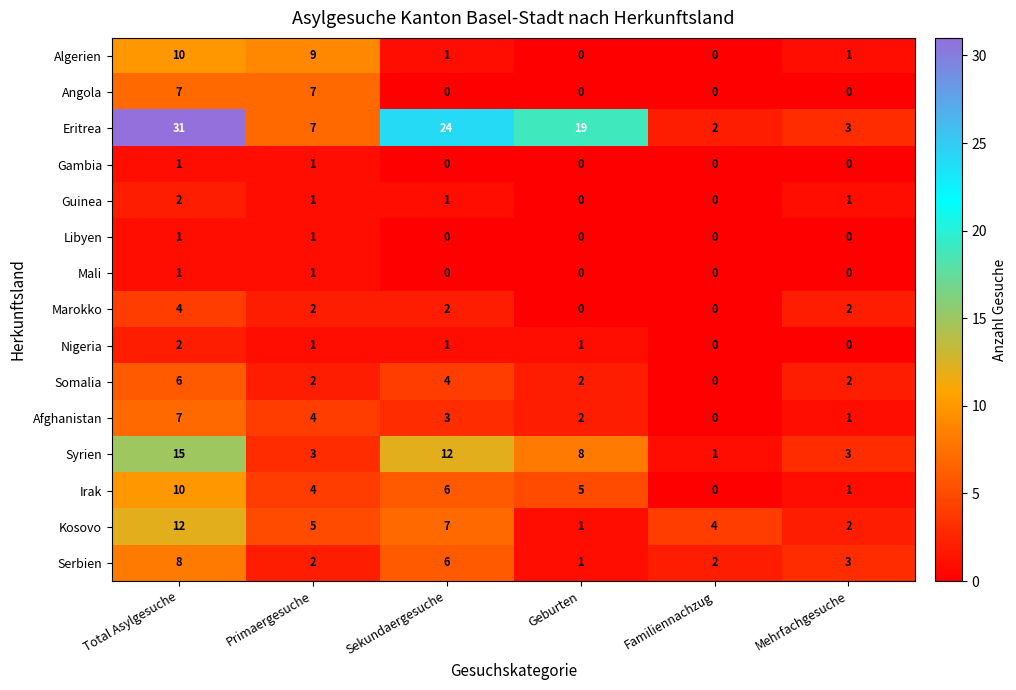

Is it true that Kosovo equals 12 at Total Asylgesuche?

True